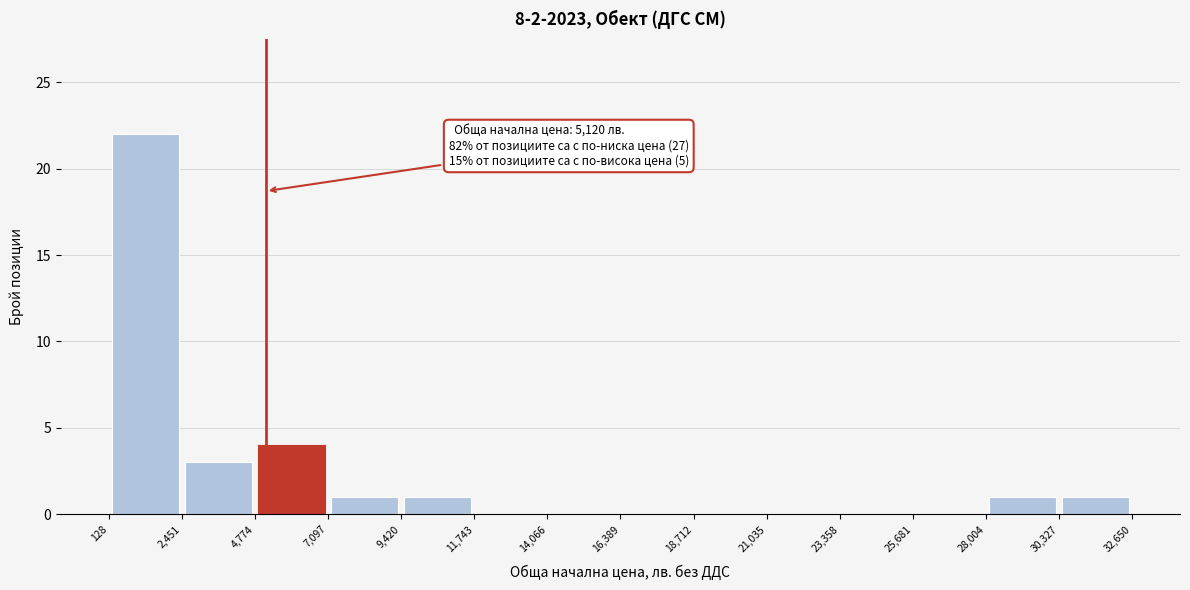

Over which range of the x-axis is the bar tallest?

128 to 2,451